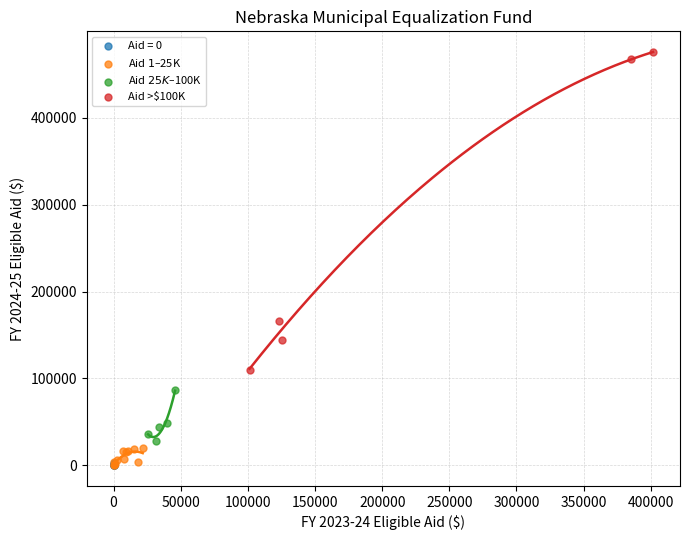

Which series reaches the maximum Y coordinate?

Aid >$100K